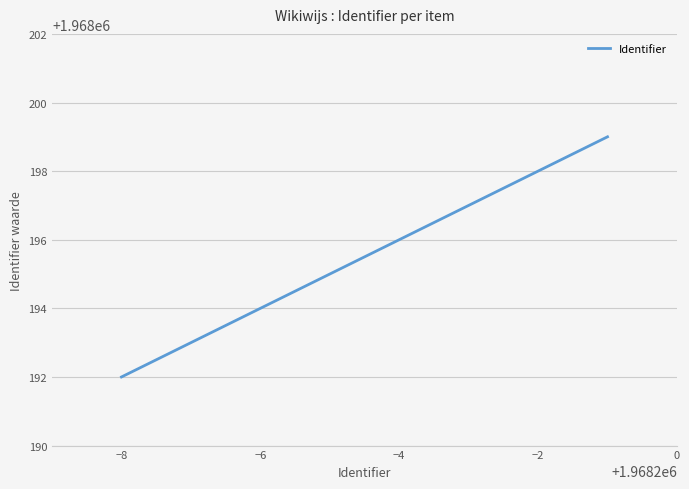

True or false: the data has more than 0 interior local peaks.

False